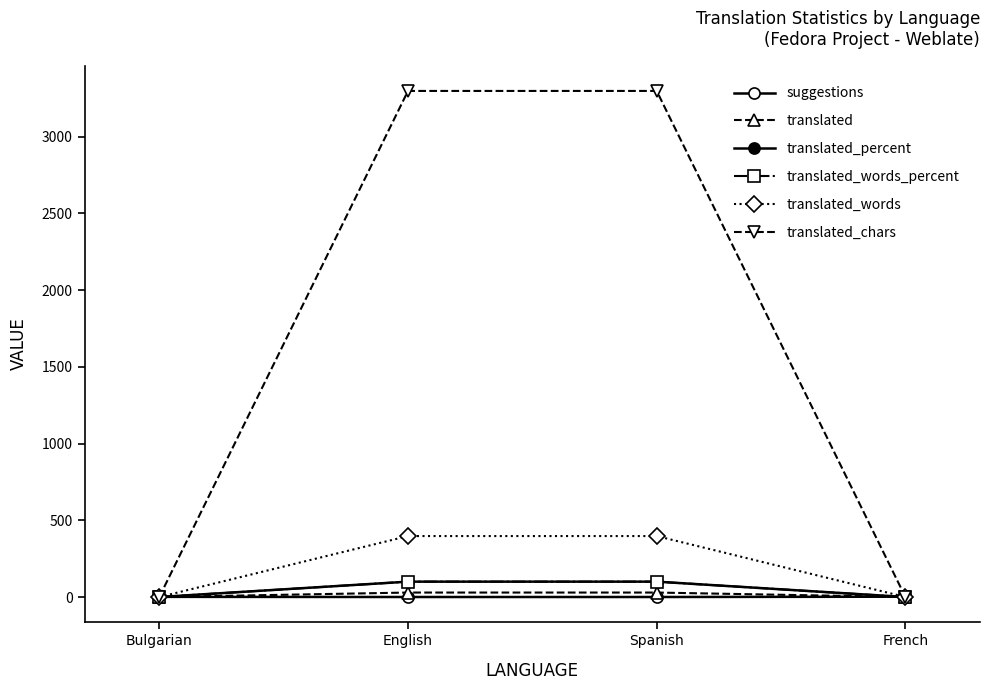

Reading left to right, extract all data points from this chart.

suggestions: Bulgarian=1	English=0	Spanish=0	French=2
translated: Bulgarian=0	English=29	Spanish=29	French=0
translated_percent: Bulgarian=0	English=100	Spanish=100	French=0
translated_words_percent: Bulgarian=0	English=100	Spanish=100	French=0
translated_words: Bulgarian=0	English=397	Spanish=397	French=0
translated_chars: Bulgarian=0	English=3297	Spanish=3297	French=0